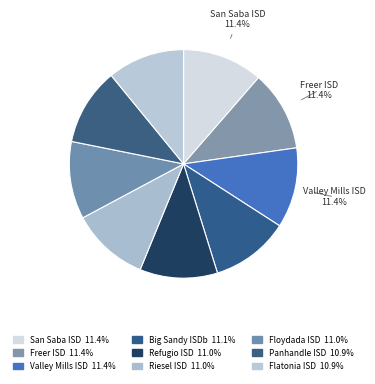

How many slices are in this pie chart?

9